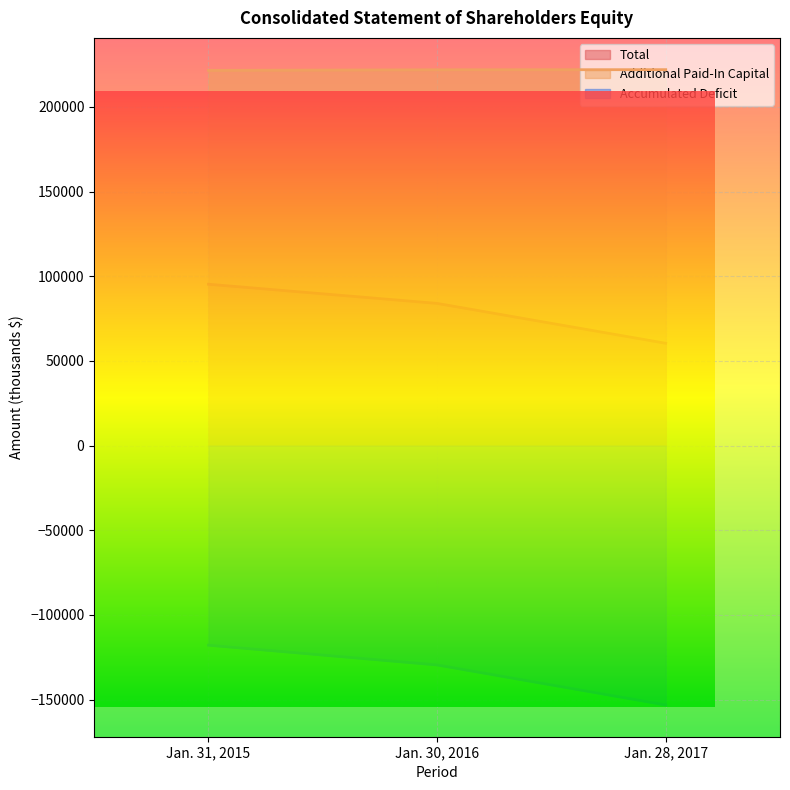

What is the total value across all series at Jan. 28, 2017?

129263